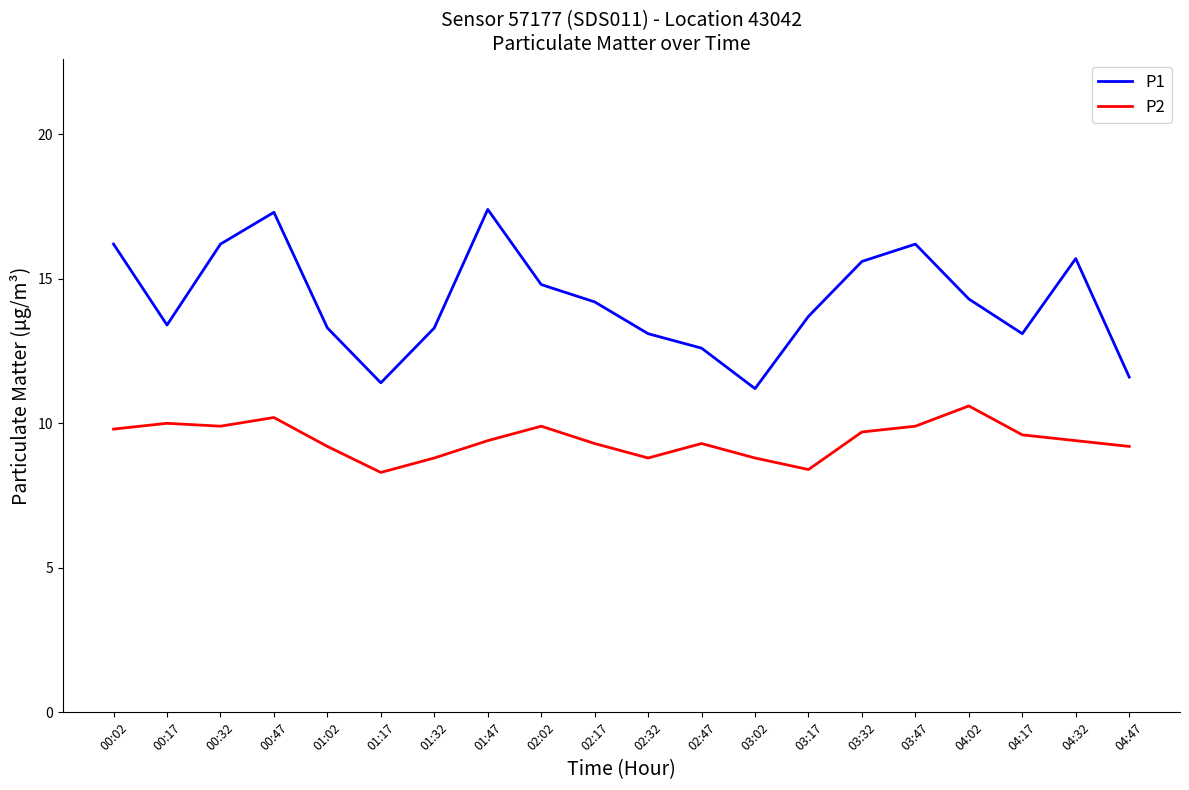

In P1, how many points are lower than both neighbors (excluding endpoints)?

4